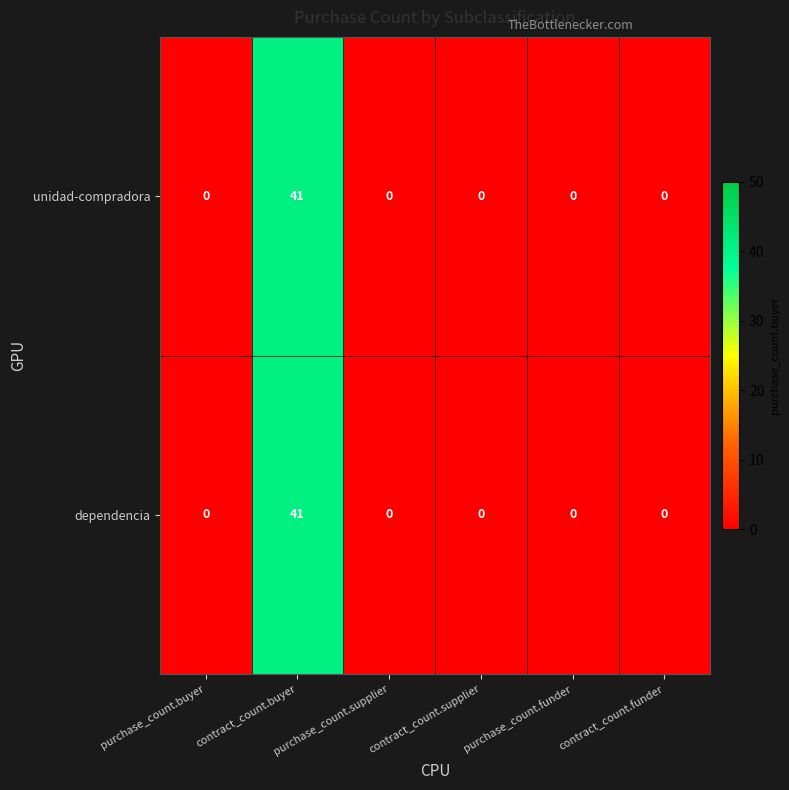

At how many categories does at least one series exceed 27?

1